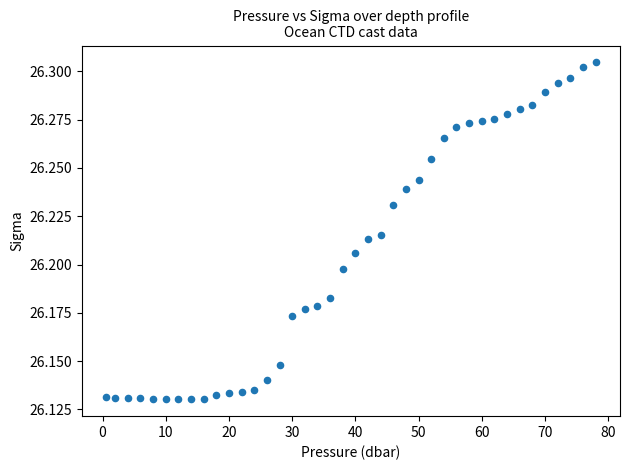

What is the range of X values (max minus min)?

77.4